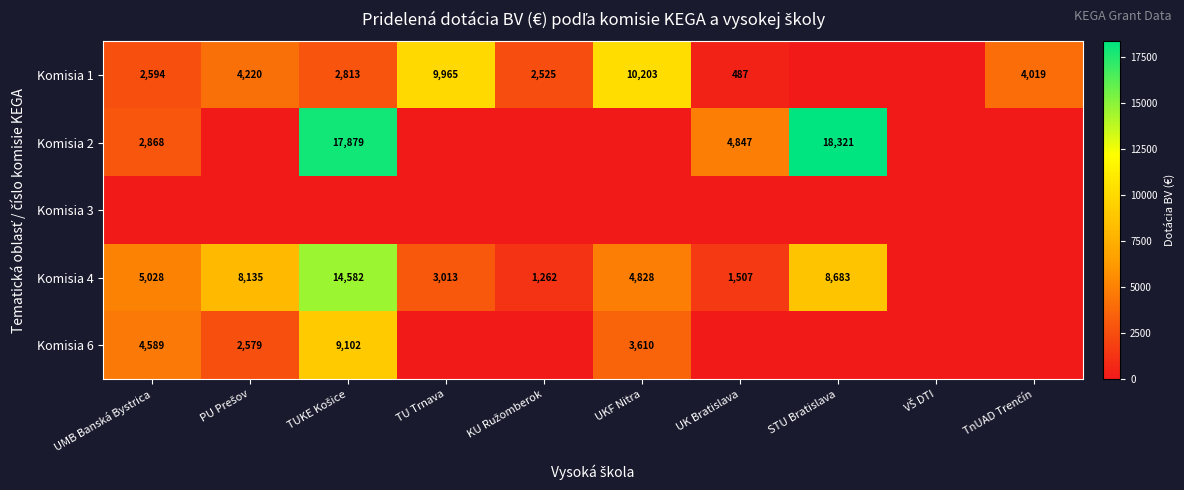

The Komisia 4 series shows 870 at TU Trnava. True or false?

False